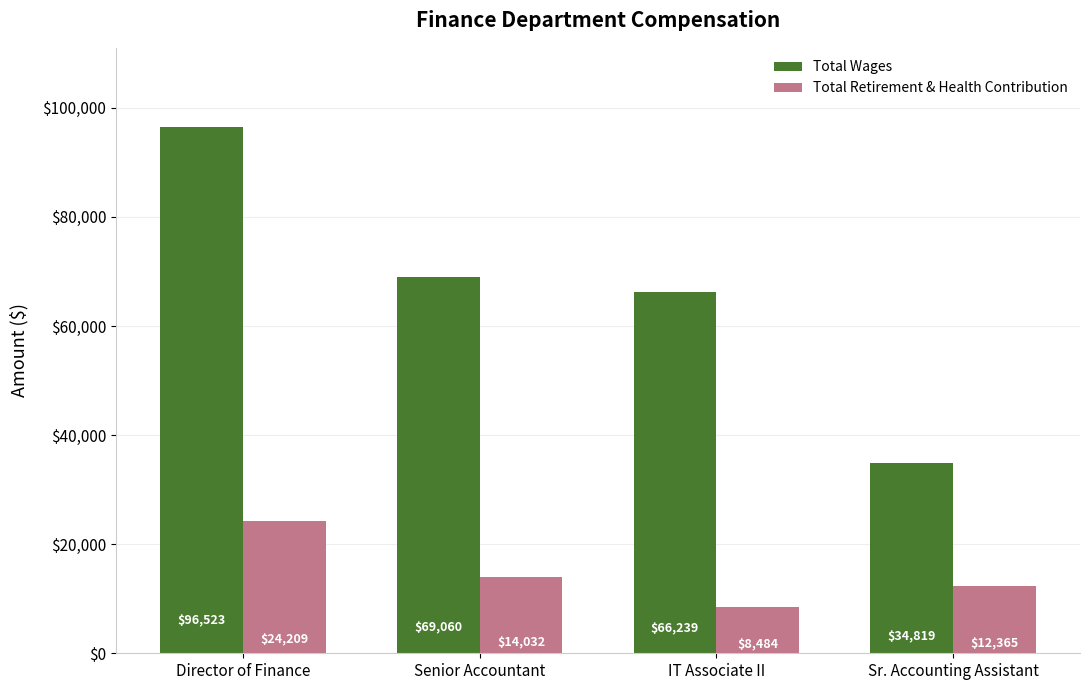

What is the difference between the second highest and second lowest values in the Total Retirement & Health Contribution series?

1667